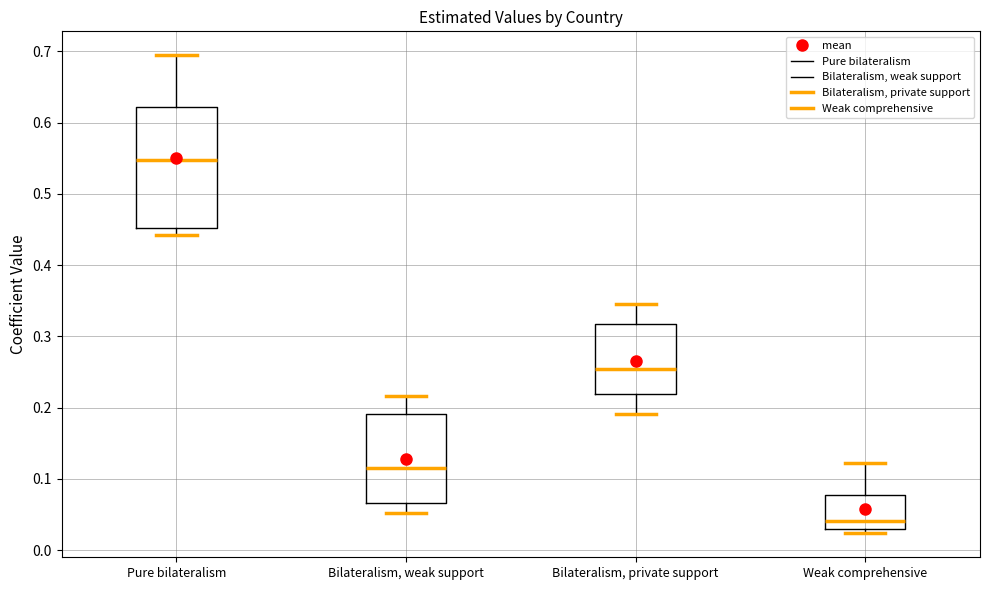

Which box is the tallest, from its lower edge to its upper edge?

Pure bilateralism